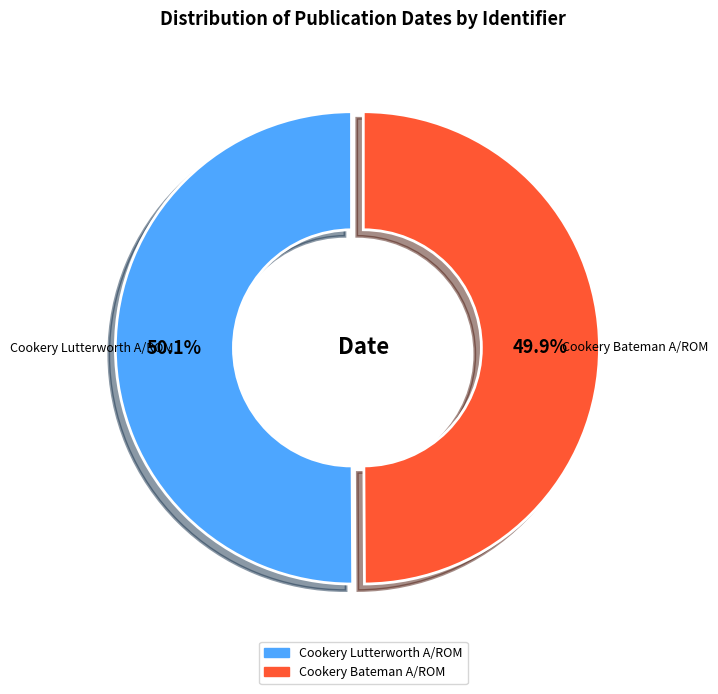

How many slices are in this pie chart?

2